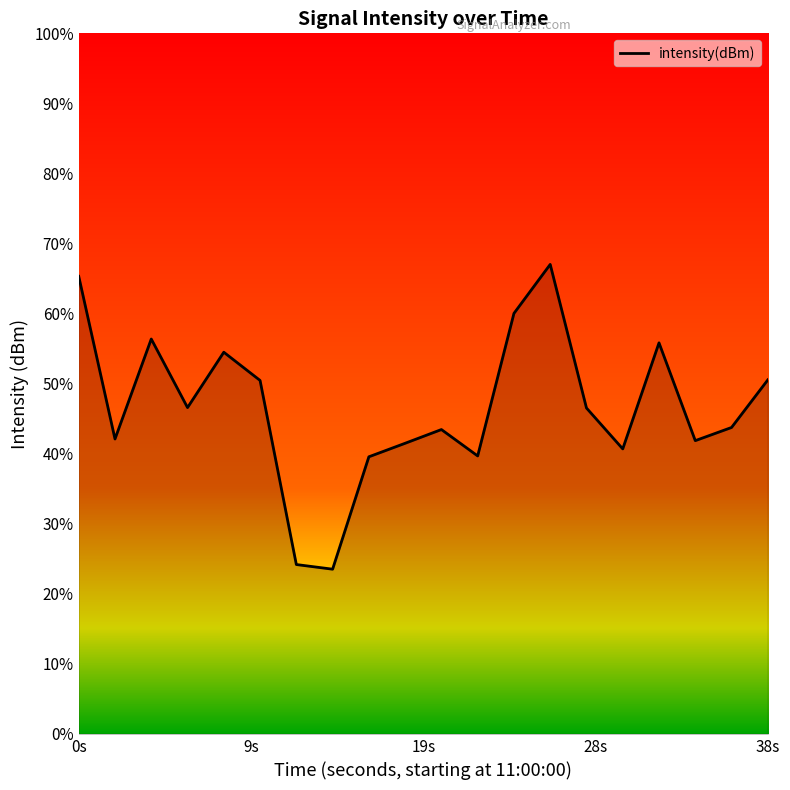

Reading left to right, extract all data points from this chart.

-113.9	-123.2	-117.5	-121.4	-118.2	-119.8	-130.3	-130.6	-124.2	-123.4	-122.6	-124.1	-116.0	-113.2	-121.4	-123.7	-117.7	-123.3	-122.5	-119.8